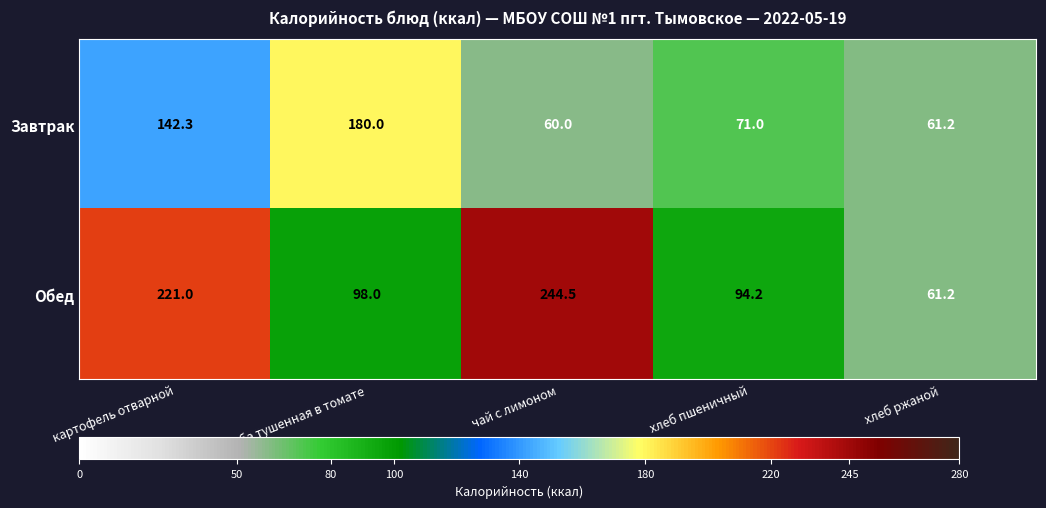

Which label corresponds to the smallest value in the chart?

чай с лимоном